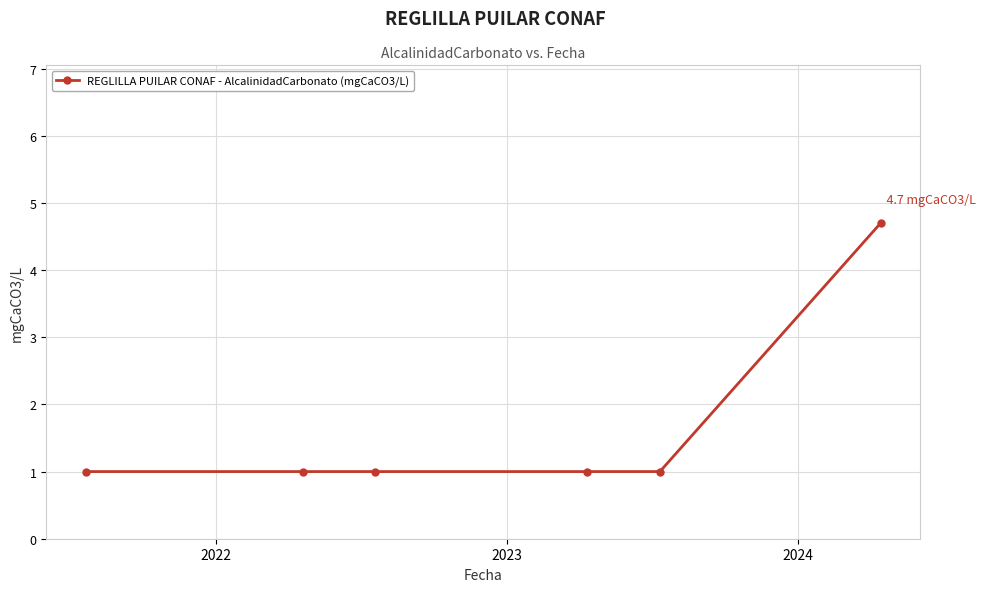

What is the value of the 5th point from the left?

1.0